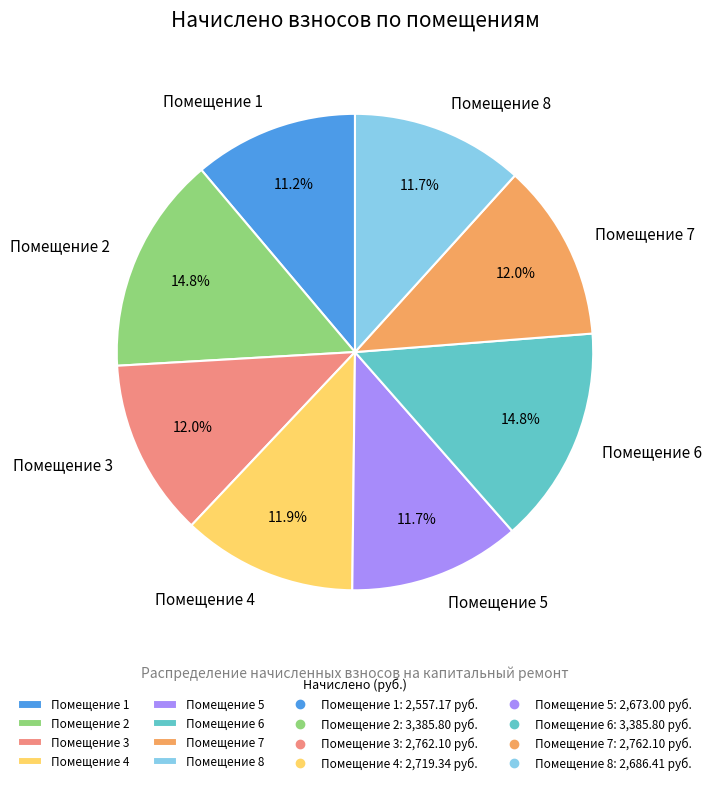

What is the smallest slice in the pie chart?

Помещение 1